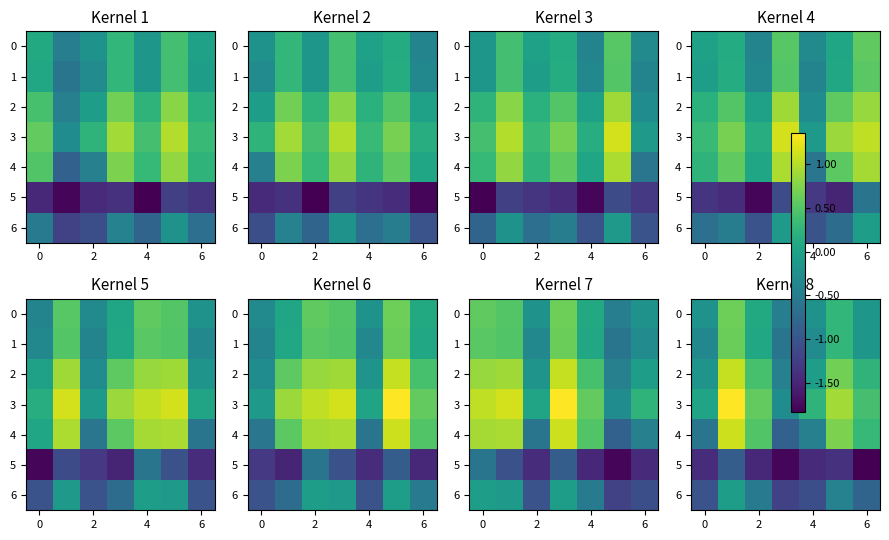

What is the difference between the highest and lowest values at 2?

2.1